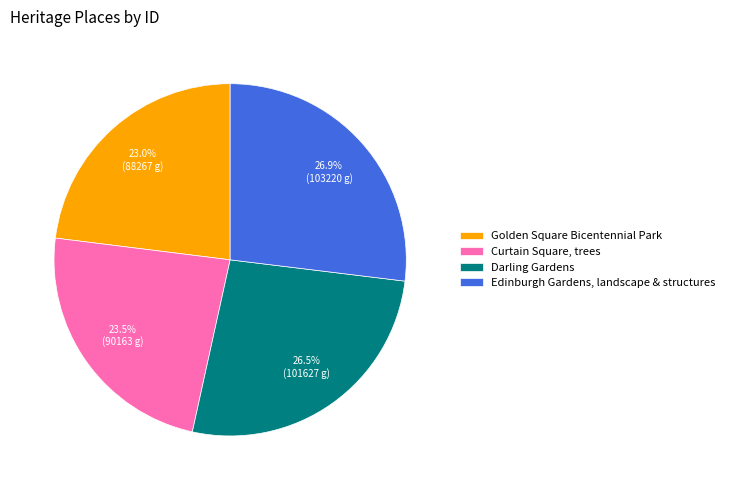

To the nearest percent, what is the average slice percentage?

25%